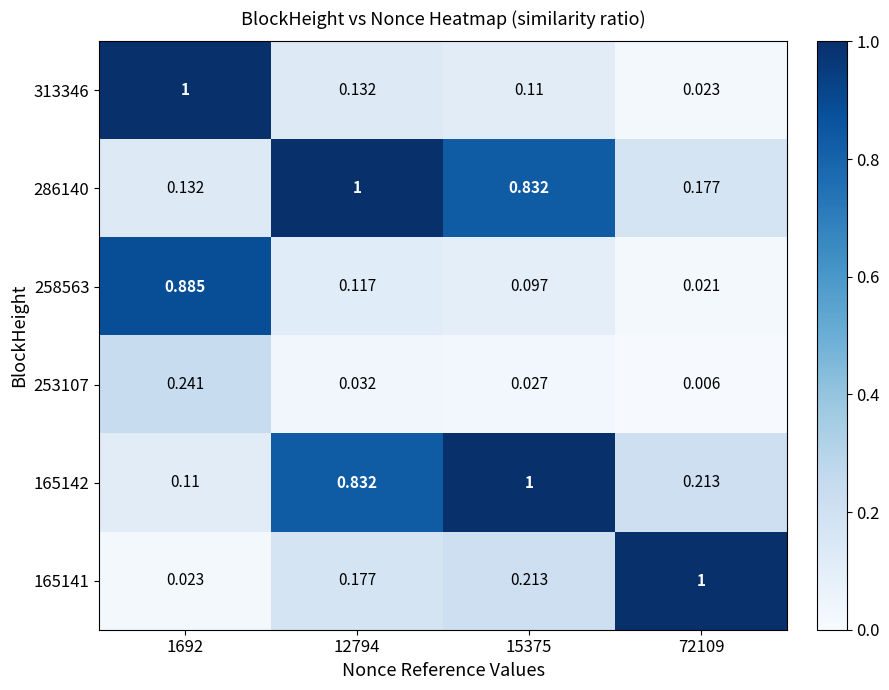

Is the value of 165141 at 15375 greater than the value of 286140 at 72109?

Yes